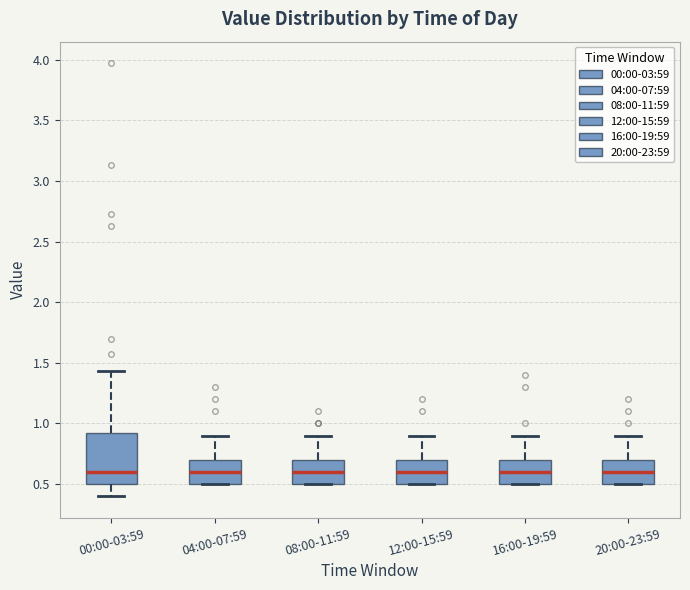

Reading left to right, transcribe this box plot: for each box, give where its median line is, the range the box spans, and where its two whiskers end, as read against the y-axis. The values are not printed on the chart, so give them approximately, as read against the axis.

00:00-03:59: median 0.60, box 0.50 to 0.90, whiskers 0.40 to 1.45
04:00-07:59: median 0.60, box 0.50 to 0.70, whiskers 0.50 to 0.90
08:00-11:59: median 0.60, box 0.50 to 0.70, whiskers 0.50 to 0.90
12:00-15:59: median 0.60, box 0.50 to 0.70, whiskers 0.50 to 0.90
16:00-19:59: median 0.60, box 0.50 to 0.70, whiskers 0.50 to 0.90
20:00-23:59: median 0.60, box 0.50 to 0.70, whiskers 0.50 to 0.90